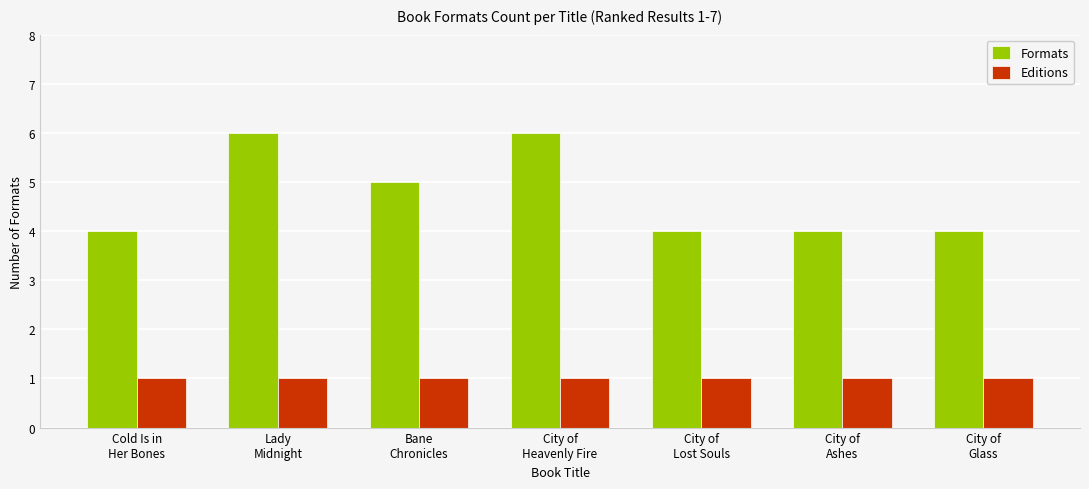

Reading right to left, transcribe all the data shown in this chart.

Formats: City of
Glass=4	City of
Ashes=4	City of
Lost Souls=4	City of
Heavenly Fire=6	Bane
Chronicles=5	Lady
Midnight=6	Cold Is in
Her Bones=4
Editions: City of
Glass=1	City of
Ashes=1	City of
Lost Souls=1	City of
Heavenly Fire=1	Bane
Chronicles=1	Lady
Midnight=1	Cold Is in
Her Bones=1